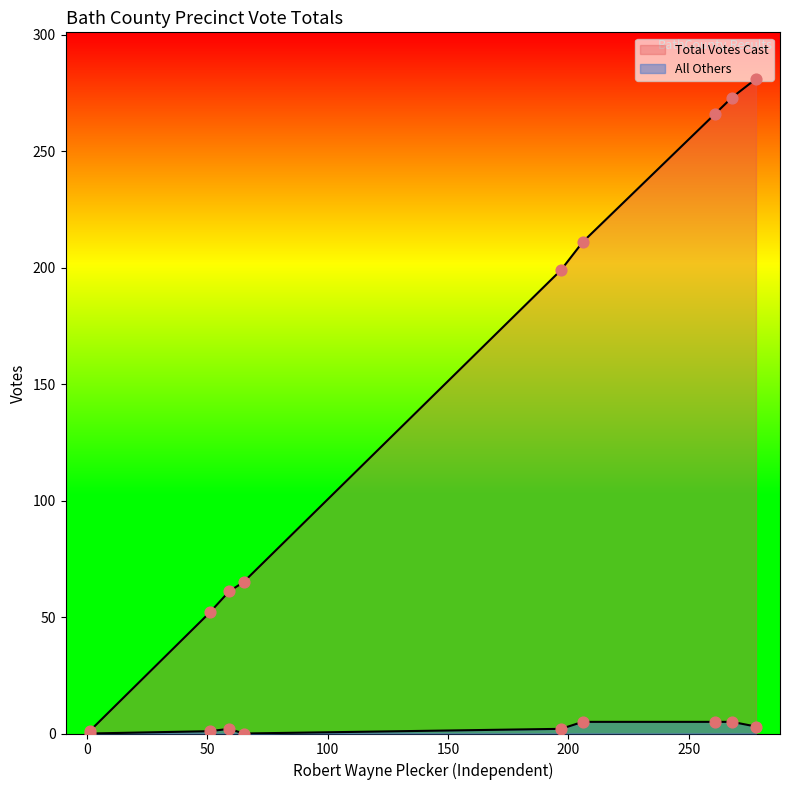

What are all the series names shown in the legend?

Total Votes Cast, All Others